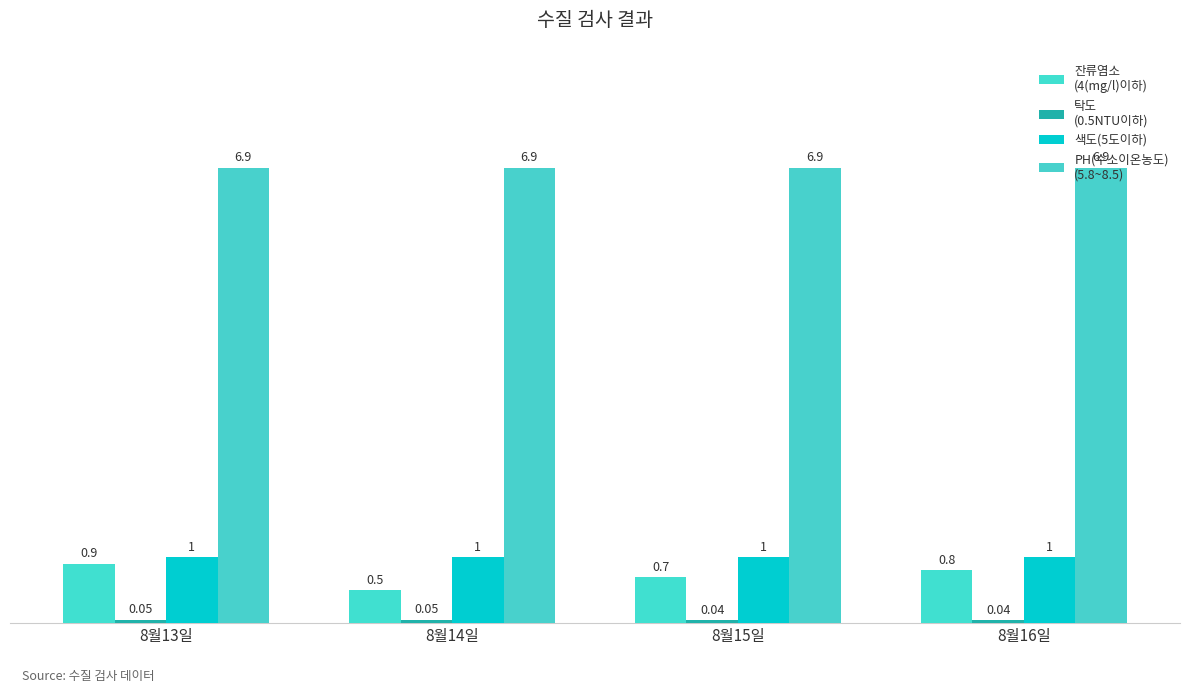

How many groups of bars are there?

4